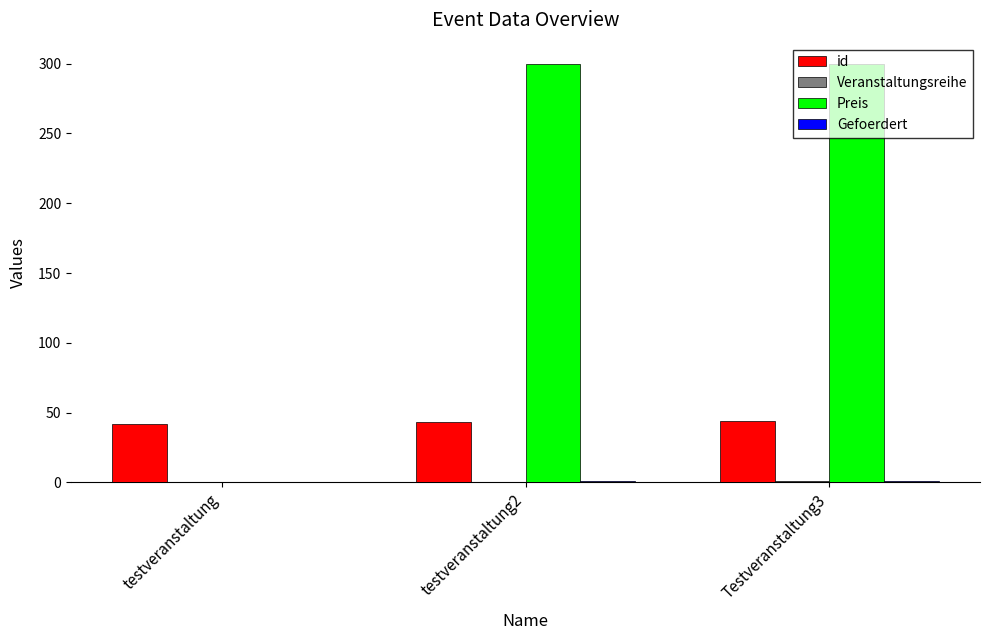

The Preis series shows -171 at testveranstaltung. True or false?

False